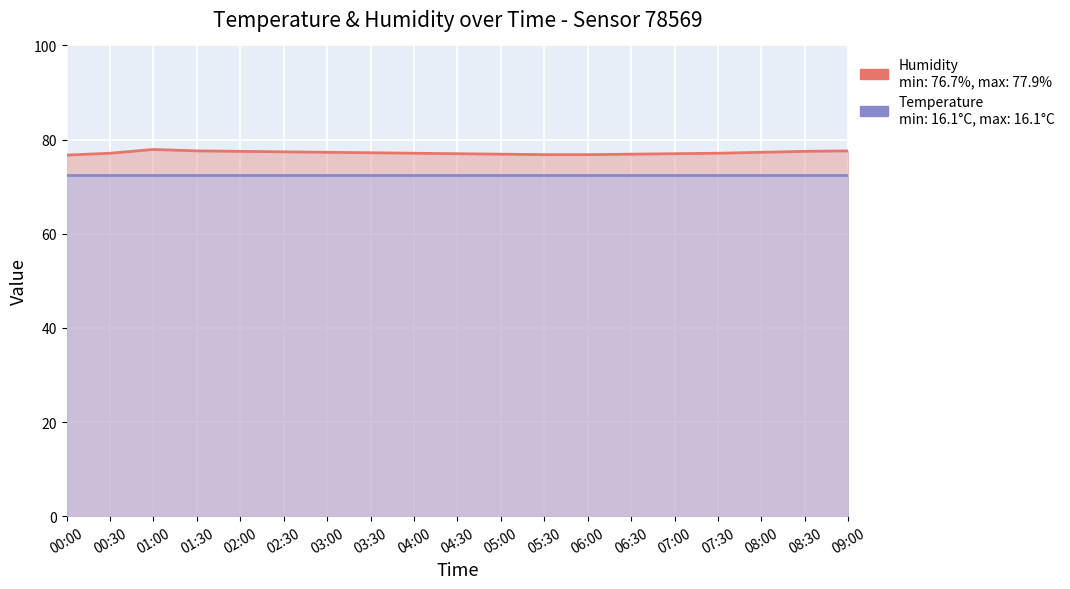

Is the value of temperature at 00:30 greater than the value of humidity at 06:30?

No